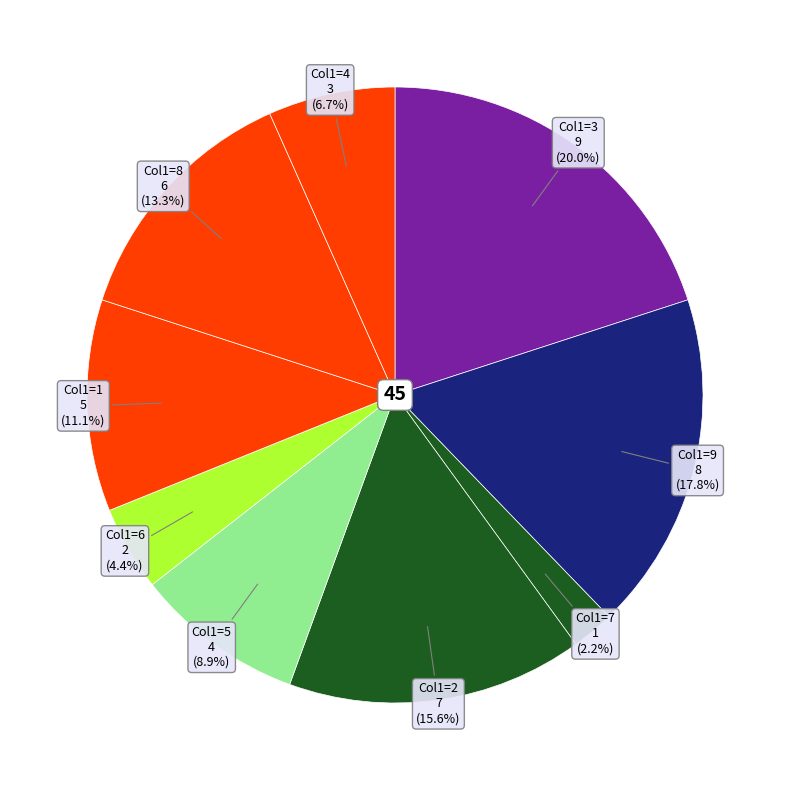

Is there a majority slice in this chart?

No